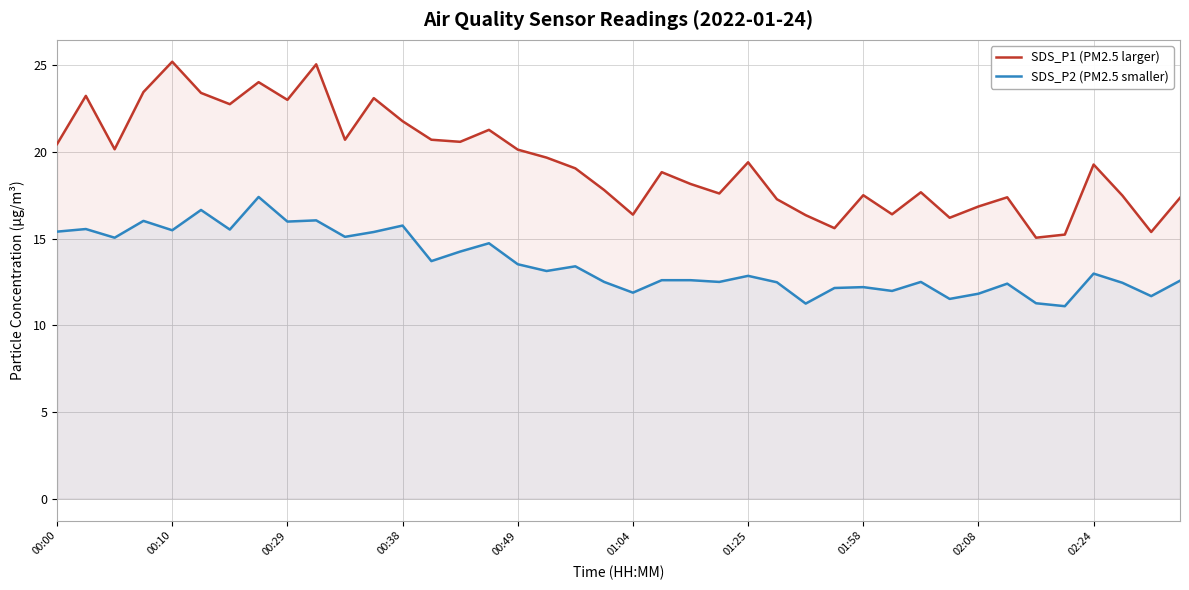

Reading left to right, transcribe all the data shown in this chart.

SDS_P1 (PM2.5 larger): 20.4	23.2	20.1	23.4	25.2	23.4	22.8	24.0	23.0	25.1	20.7	23.1	21.8	20.7	20.6	21.3	20.1	19.7	19.1	17.8	16.4	18.8	18.1	17.6	19.4	17.3	16.4	15.6	17.5	16.4	17.7	16.2	16.9	17.4	15.1	15.2	19.3	17.5	15.4	17.4
SDS_P2 (PM2.5 smaller): 15.4	15.6	15.1	16.0	15.5	16.6	15.5	17.4	16.0	16.1	15.1	15.4	15.8	13.7	14.2	14.7	13.5	13.1	13.4	12.5	11.9	12.6	12.6	12.5	12.8	12.5	11.2	12.2	12.2	12.0	12.5	11.5	11.8	12.4	11.3	11.1	13.0	12.4	11.7	12.6